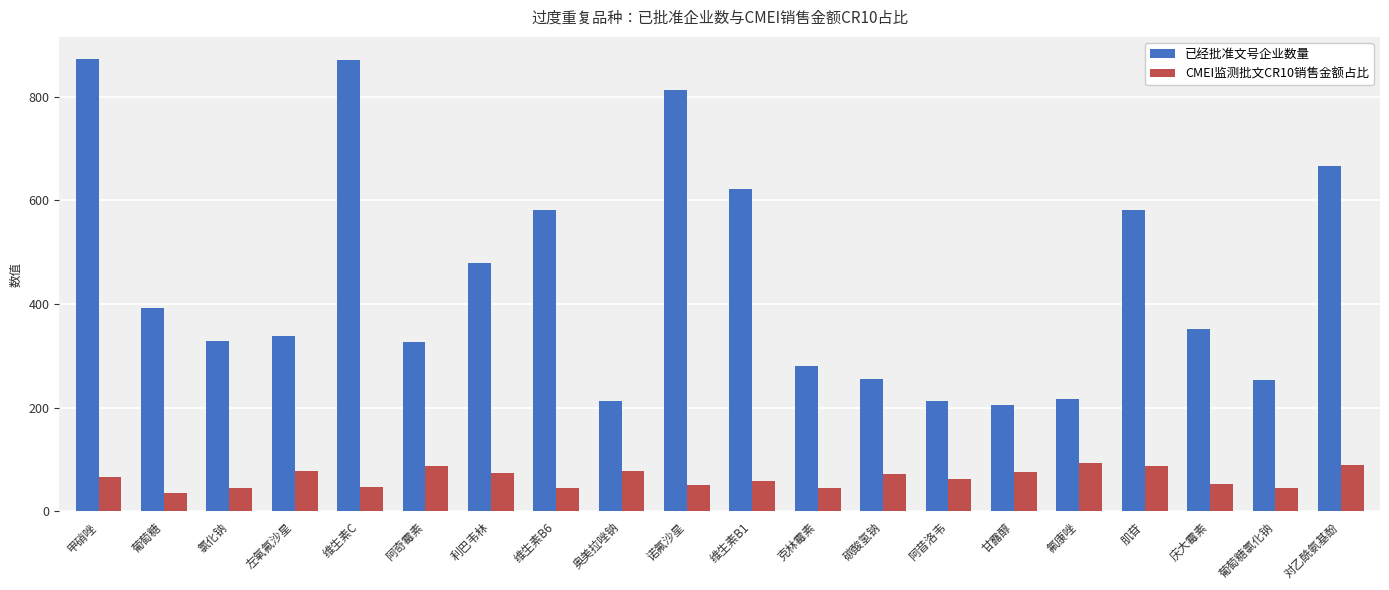

What is the total value across all series at 氟康唑?

310.3